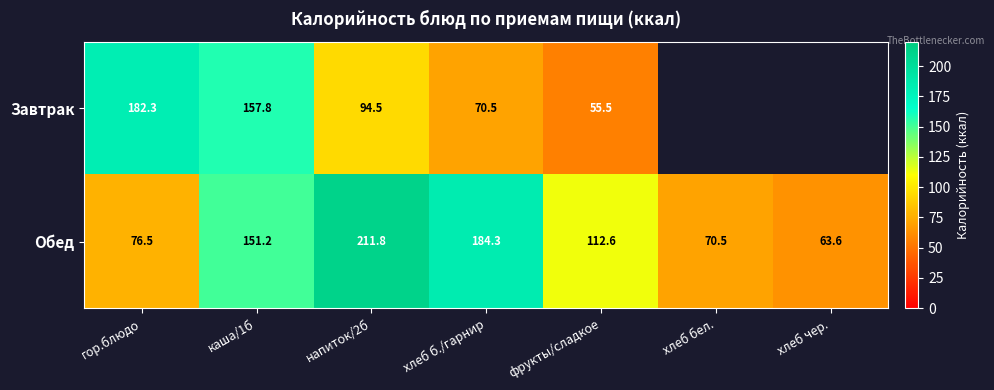

At каша/1б, list the series in order from largest to smallest.

Завтрак, Обед